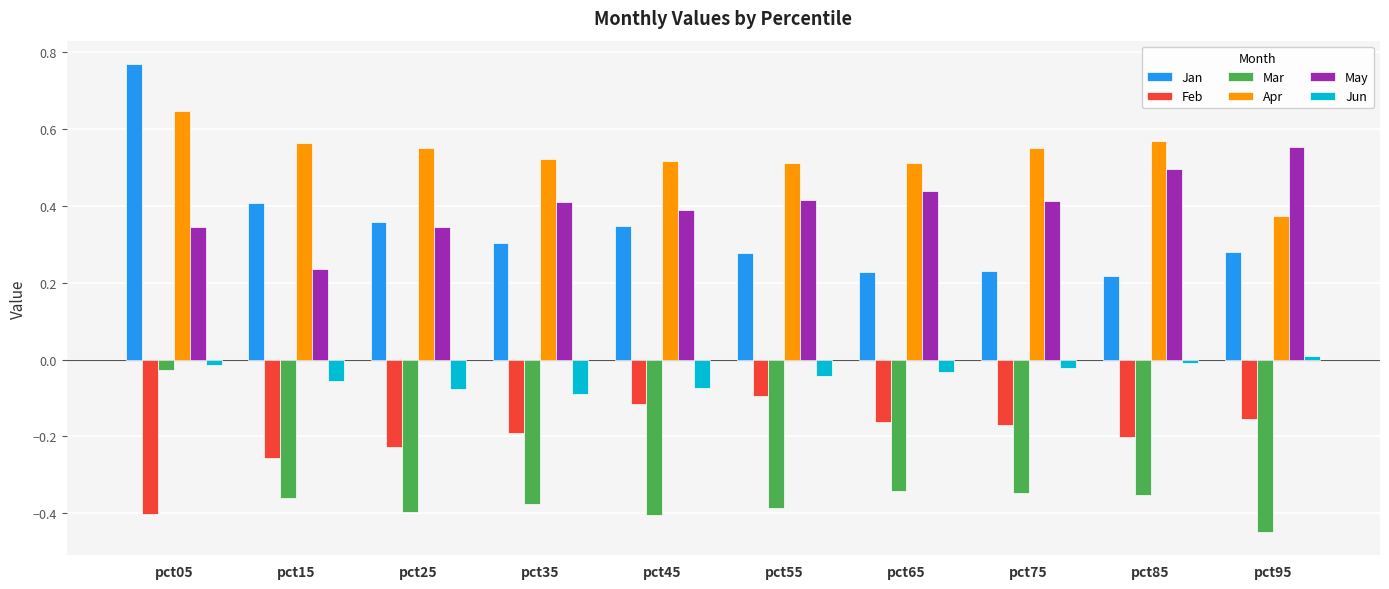

Which label corresponds to the largest value in the chart?

pct05